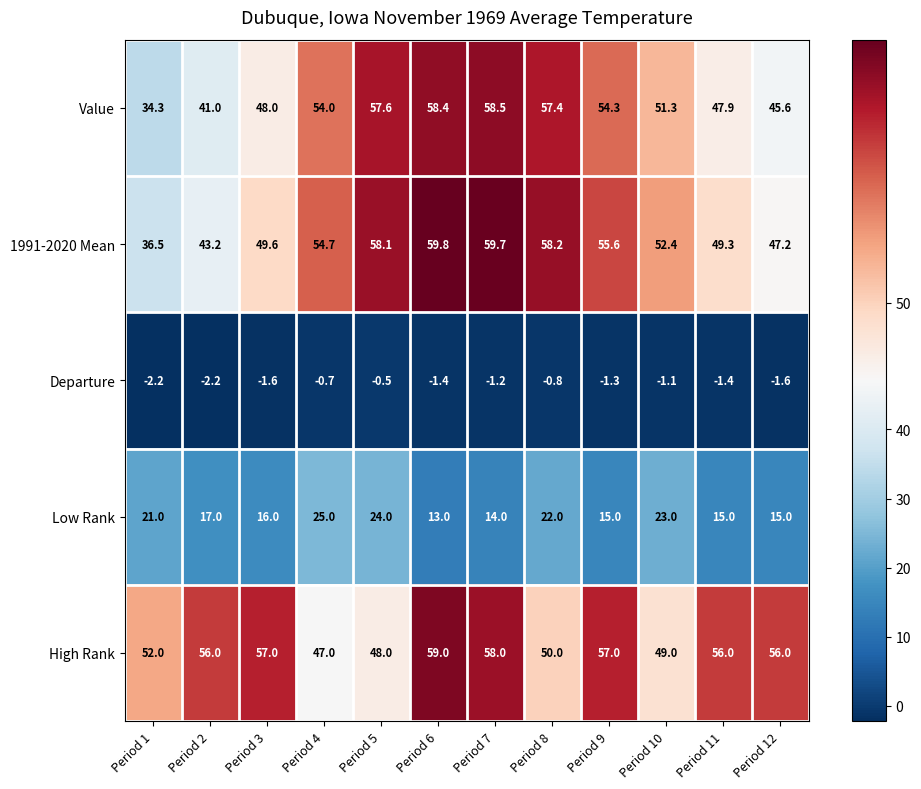

At how many categories does at least one series exceed 20?

12